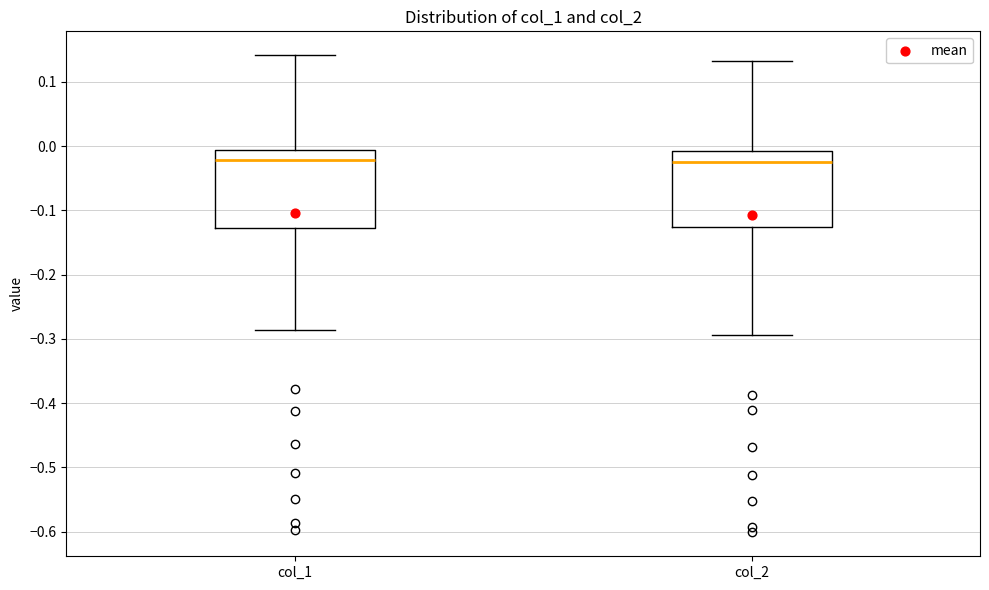

Reading left to right, transcribe this box plot: for each box, give where its median line is, the range the box spans, and where its two whiskers end, as read against the y-axis. The values are not printed on the chart, so give them approximately, as read against the axis.

col_1: median -0.02, box -0.13 to -0.01, whiskers -0.29 to 0.14
col_2: median -0.02, box -0.13 to -0.01, whiskers -0.29 to 0.13